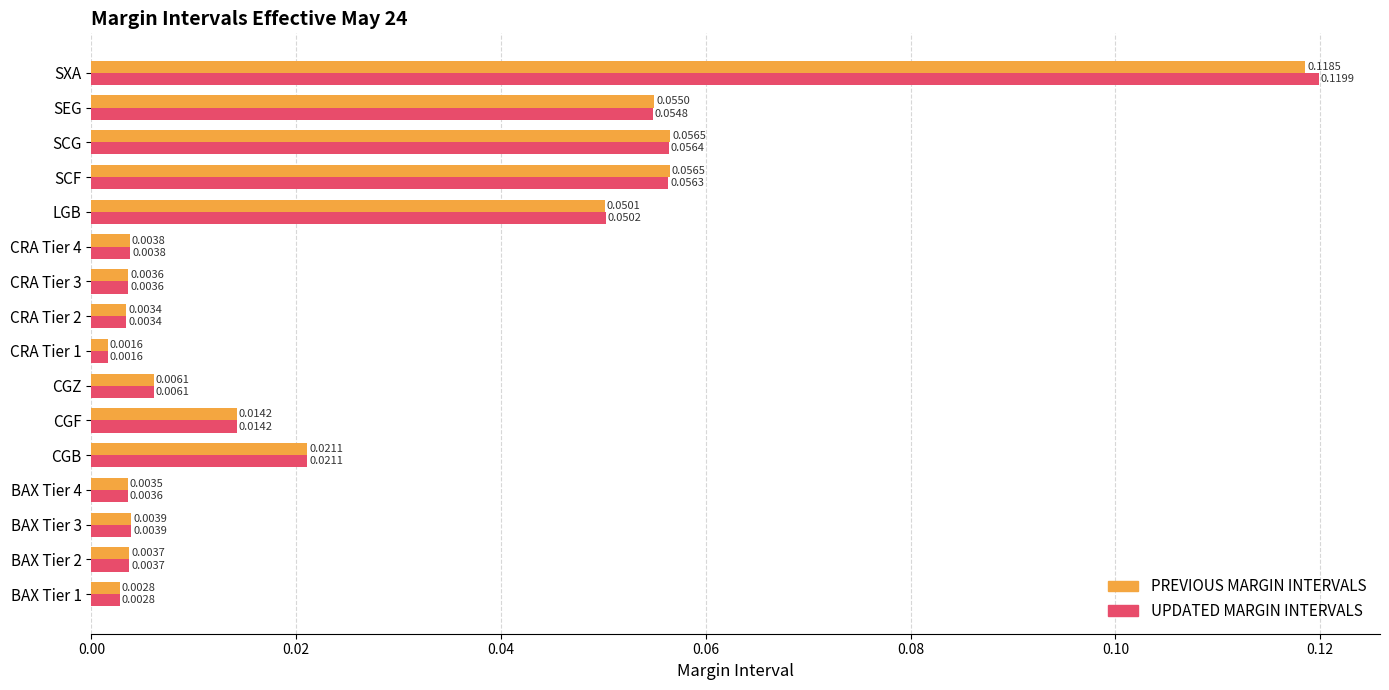

List the series in order of their overall mean, highest first.

UPDATED MARGIN INTERVALS, PREVIOUS MARGIN INTERVALS